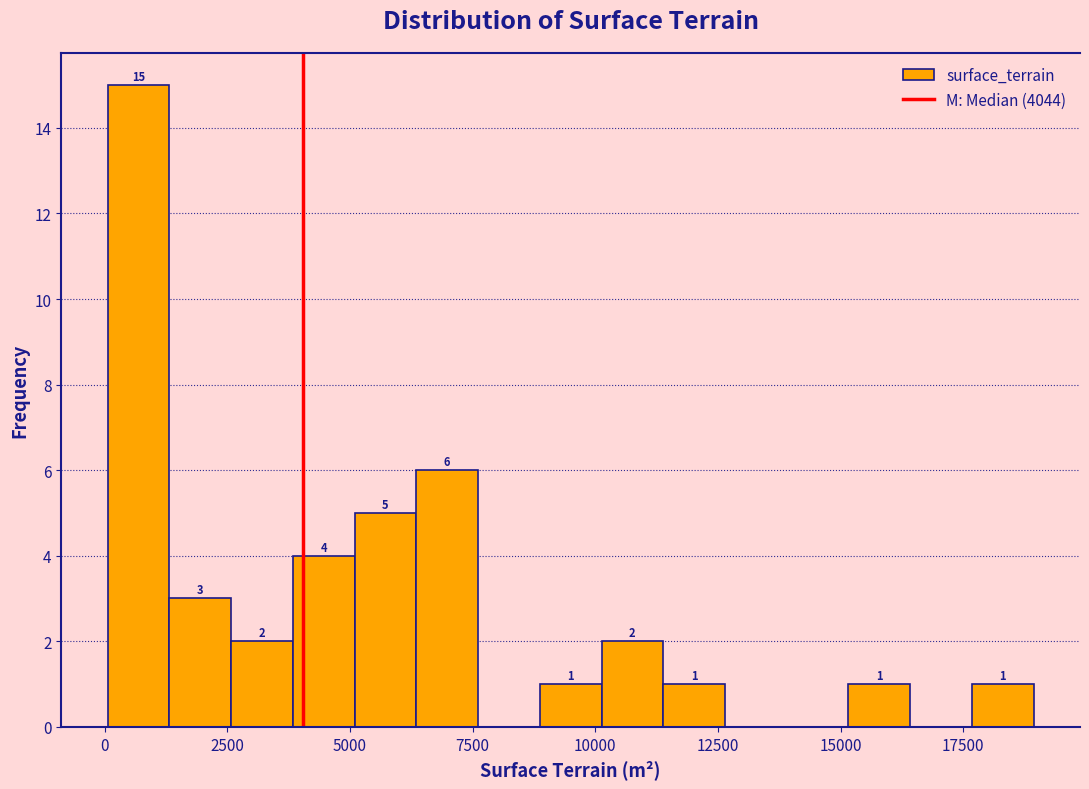

Around what value on the x-axis is the tallest bar? Give the approximate position of its centre, as read against the axis.

500